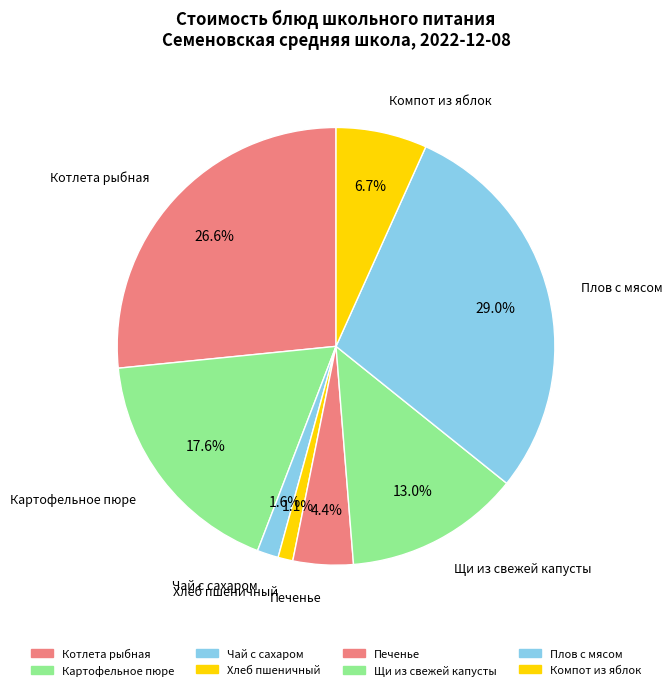

Which category has the biggest portion of the pie?

Плов с мясом